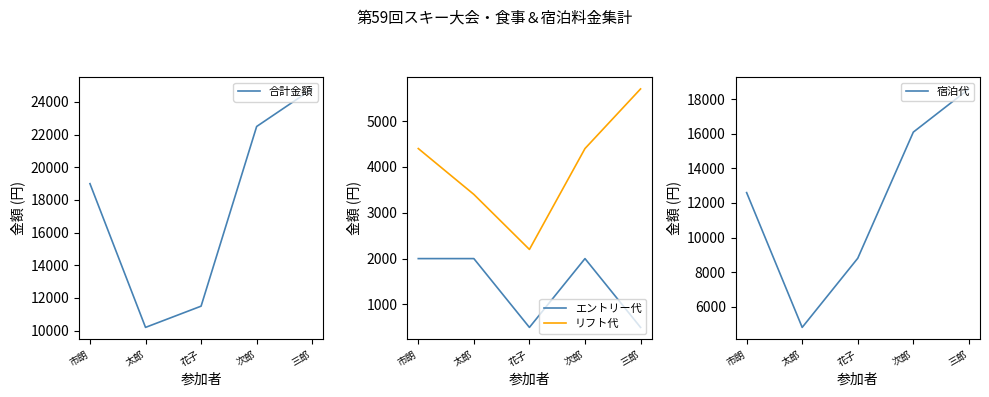

Where does the 合計金額 series first go above 19000?

次郎